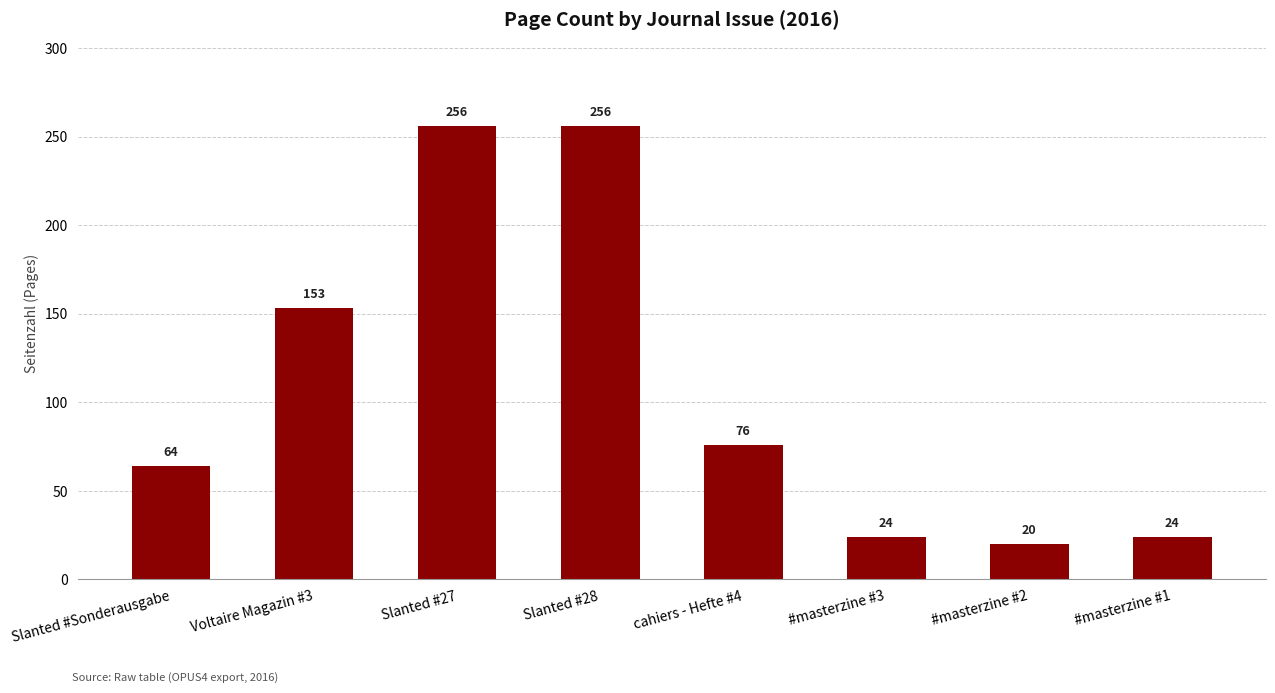

Reading left to right, what are all the values shown in this chart?

64	153	256	256	76	24	20	24